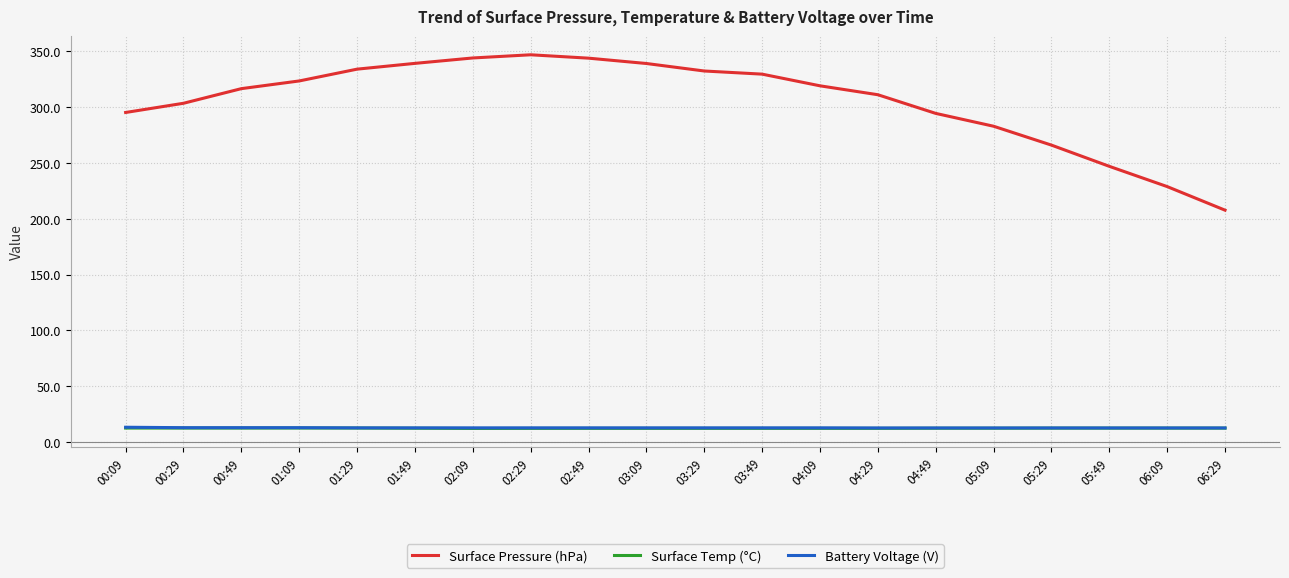

Which series changed the most between 00:29 and 04:09?

Surface Pressure (hPa)